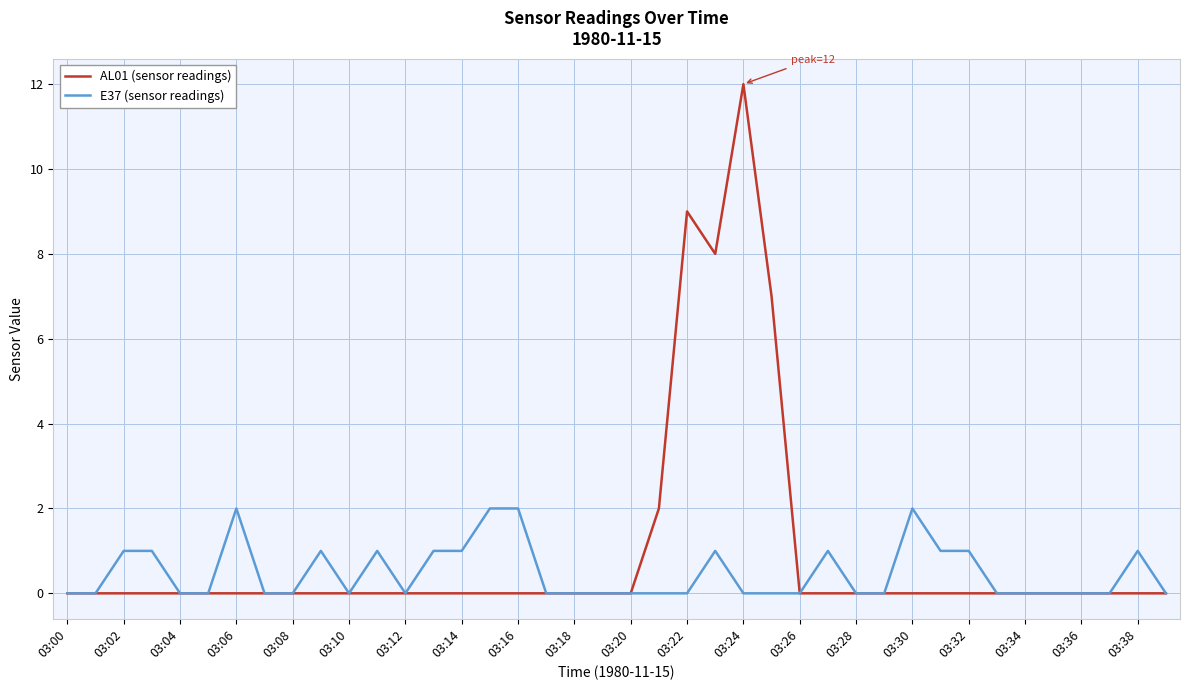

Which series has the widest spread of values?

AL01 (sensor readings)